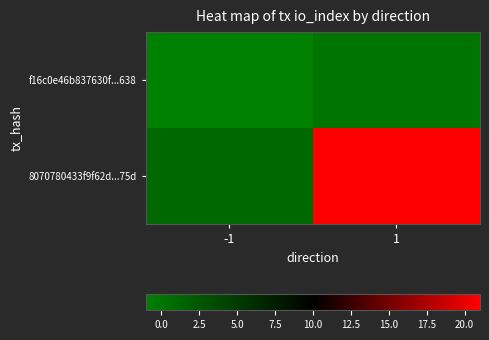

Which series has the largest total across all categories?

8070780433f9f62d...75d